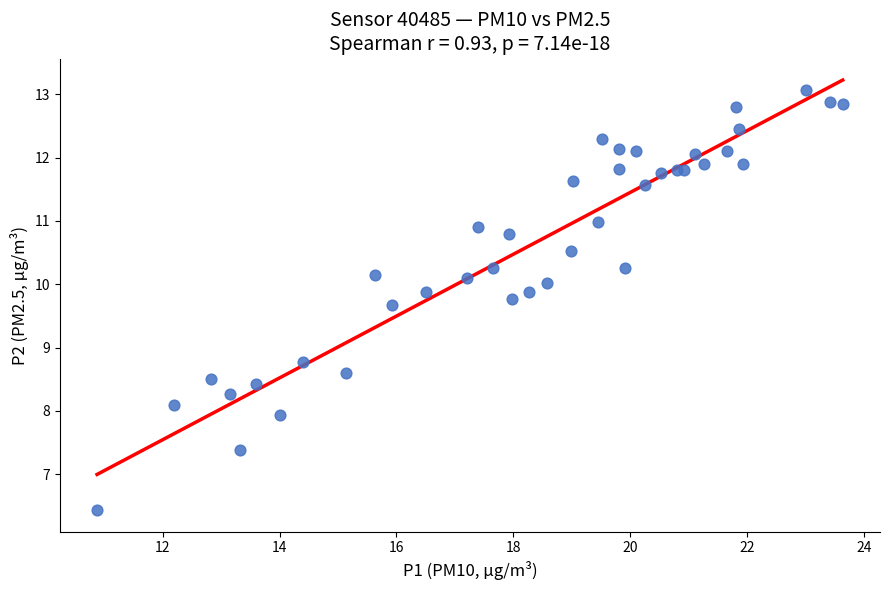

What Y value in the scatter plot is closest to 9?

8.8